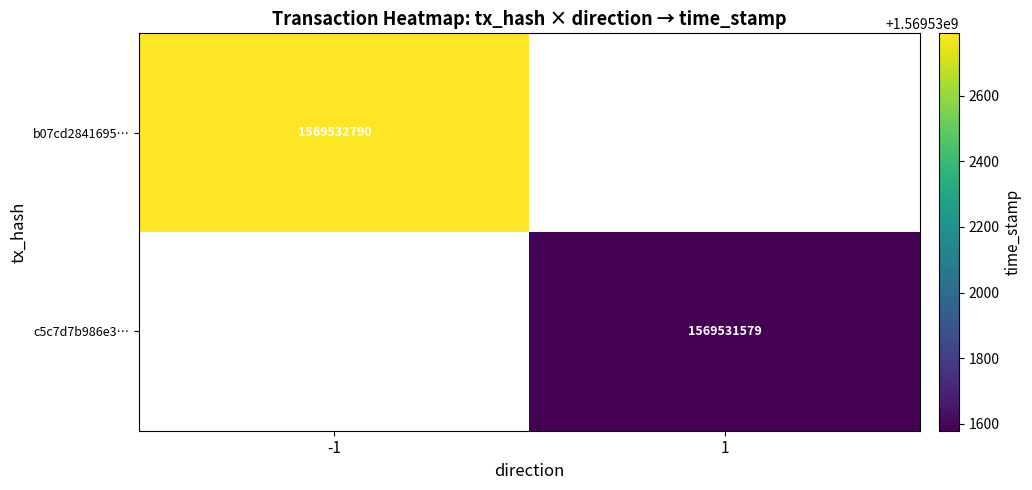

The value of c5c7d7b986e3d1e31d31f2175c38b01990a8a43 at time_stamp is 1569531579. True or false?

True